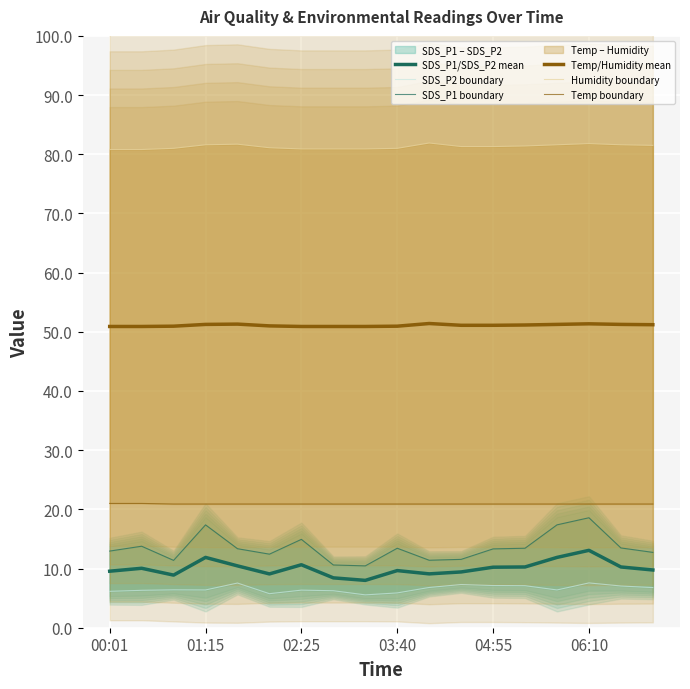

True or false: SDS_P1 boundary has more than 2 interior local peaks.

True